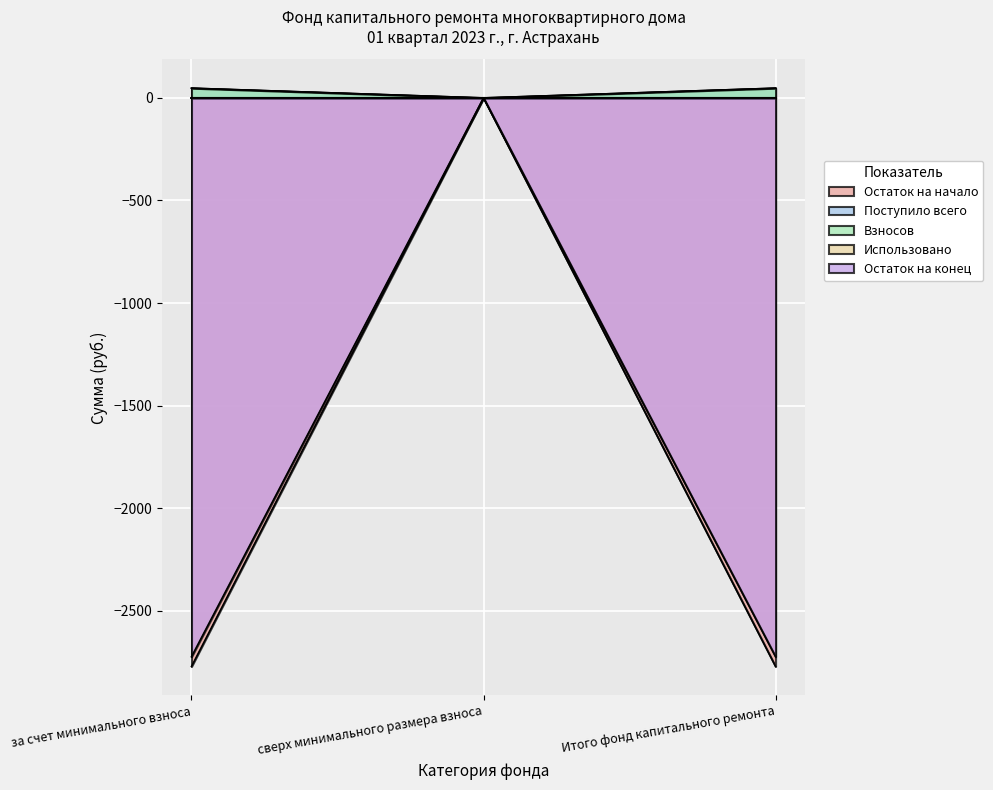

At which label does Остаток на начало first exceed -2724?

сверх минимального размера взноса